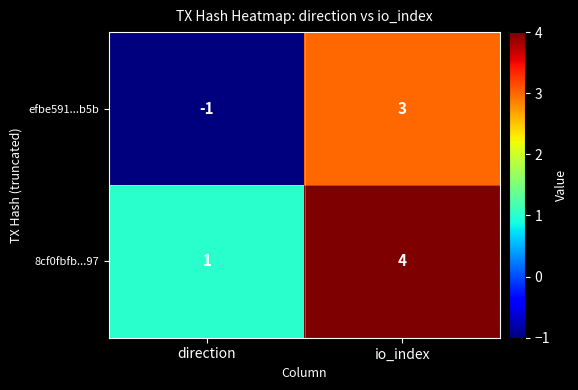

Read the efbe591...b5b value at io_index.

3